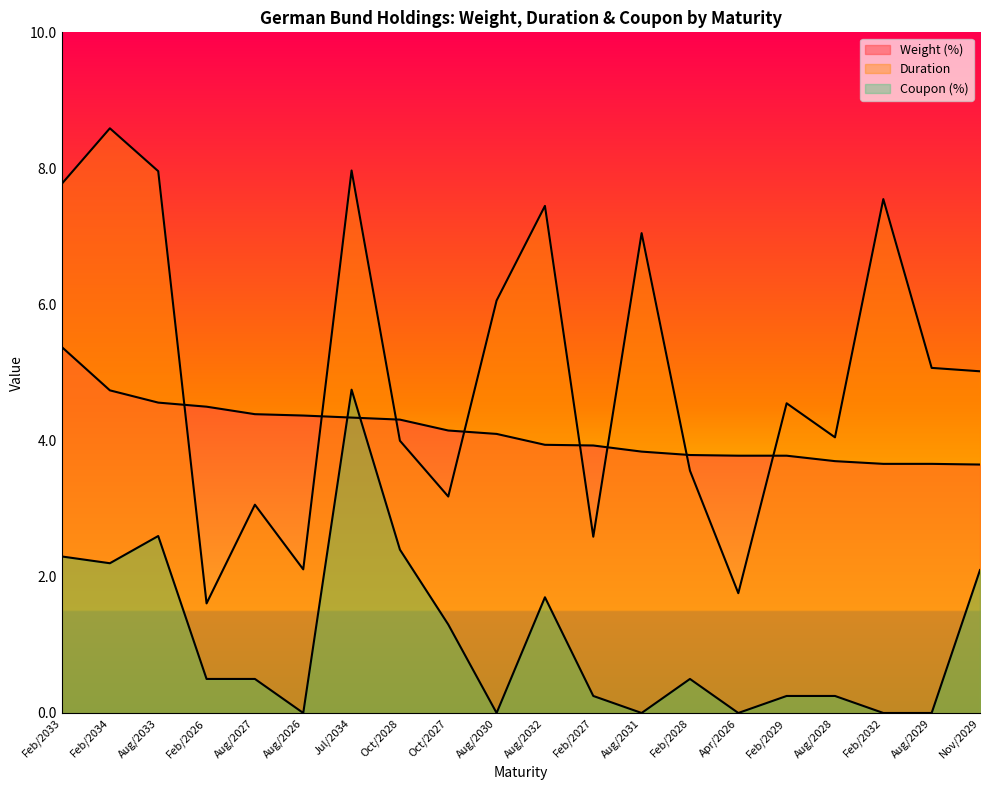

Which series has the largest range (max minus min)?

Duration